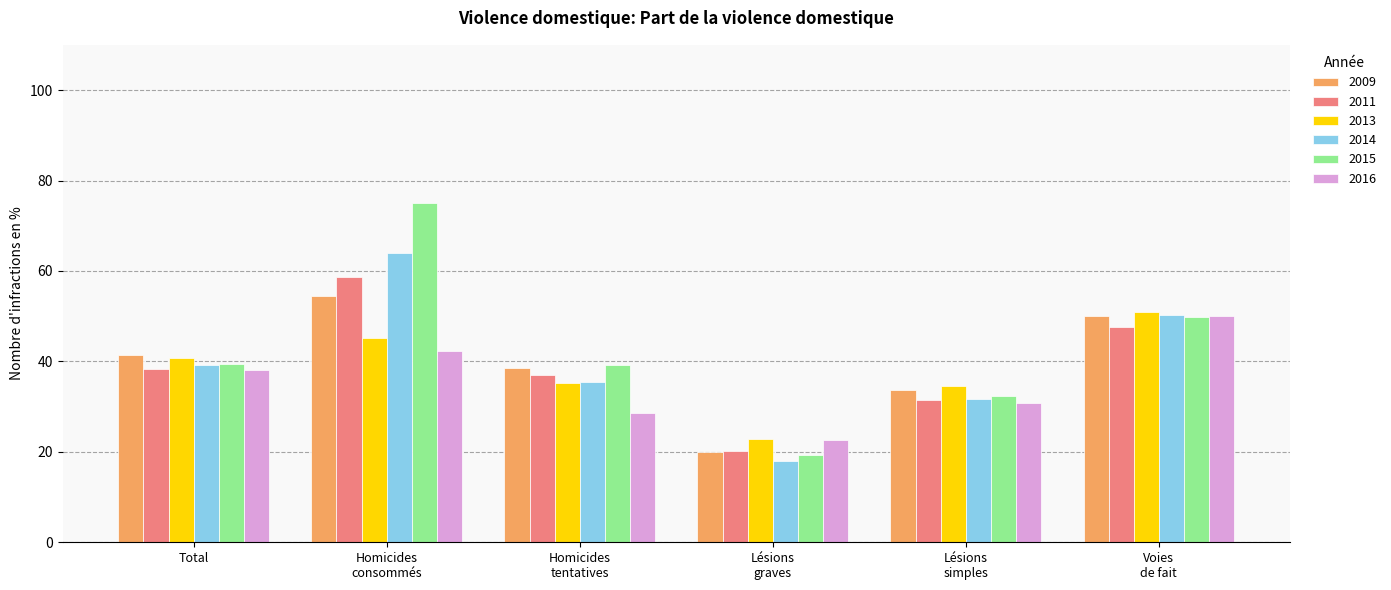

At how many categories does at least one series exceed 18?

6